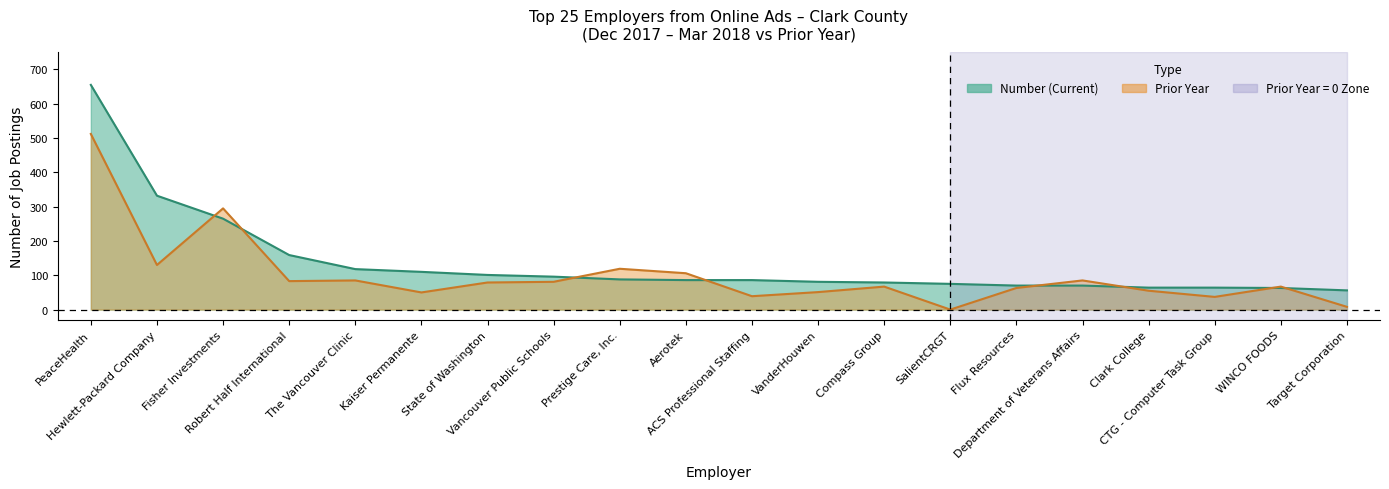

Which series changed the most between CTG - Computer Task Group and WINCO FOODS?

Prior year